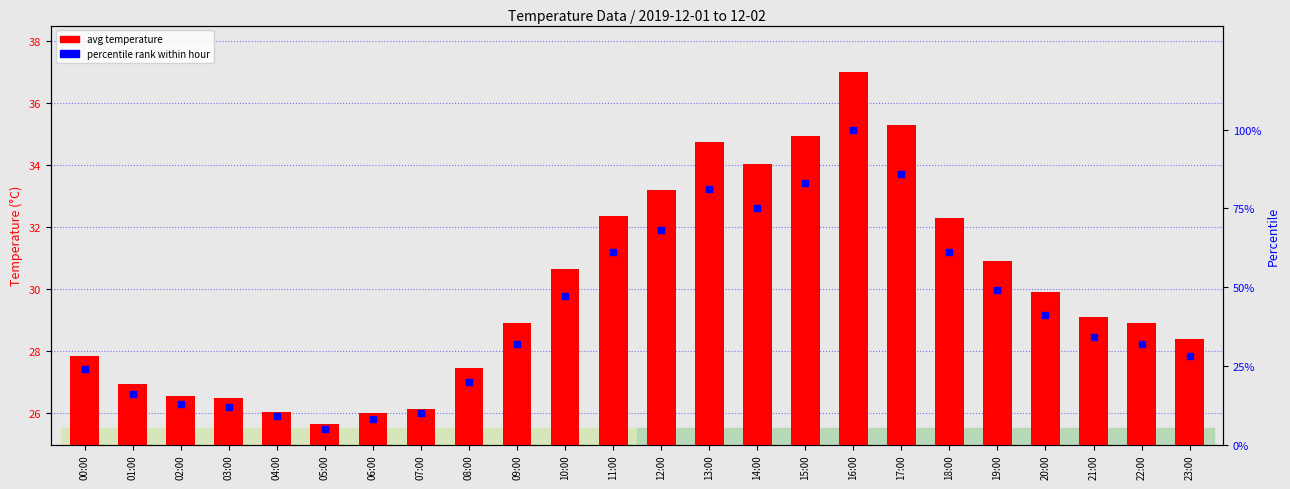

Which series reaches the minimum Y coordinate?

percentile rank within hour